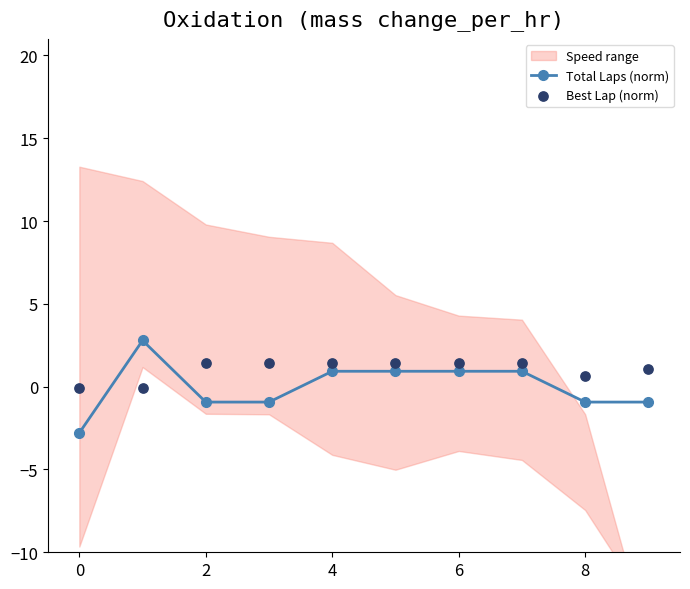

What is the maximum value for Total Laps (norm)?

2.8